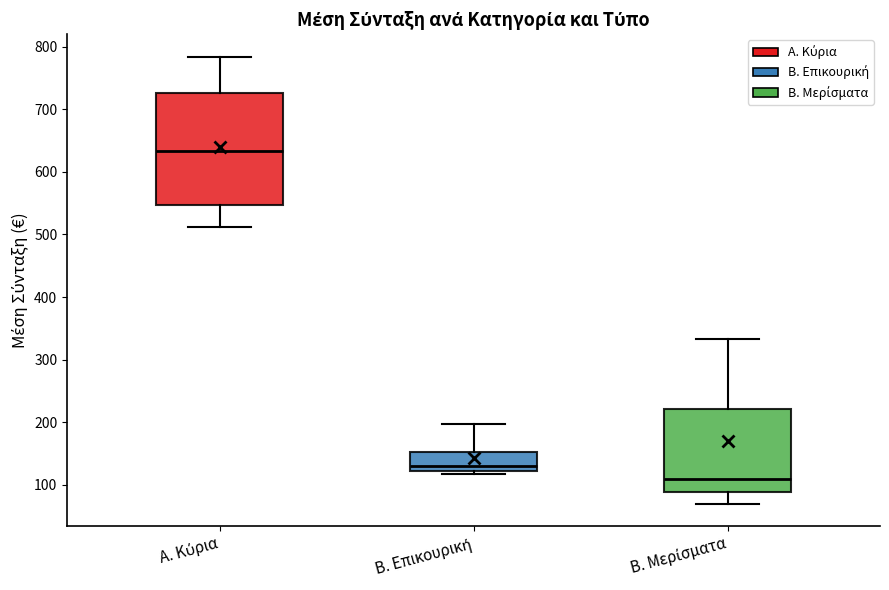

Which box is the tallest, from its lower edge to its upper edge?

Α. Κύρια